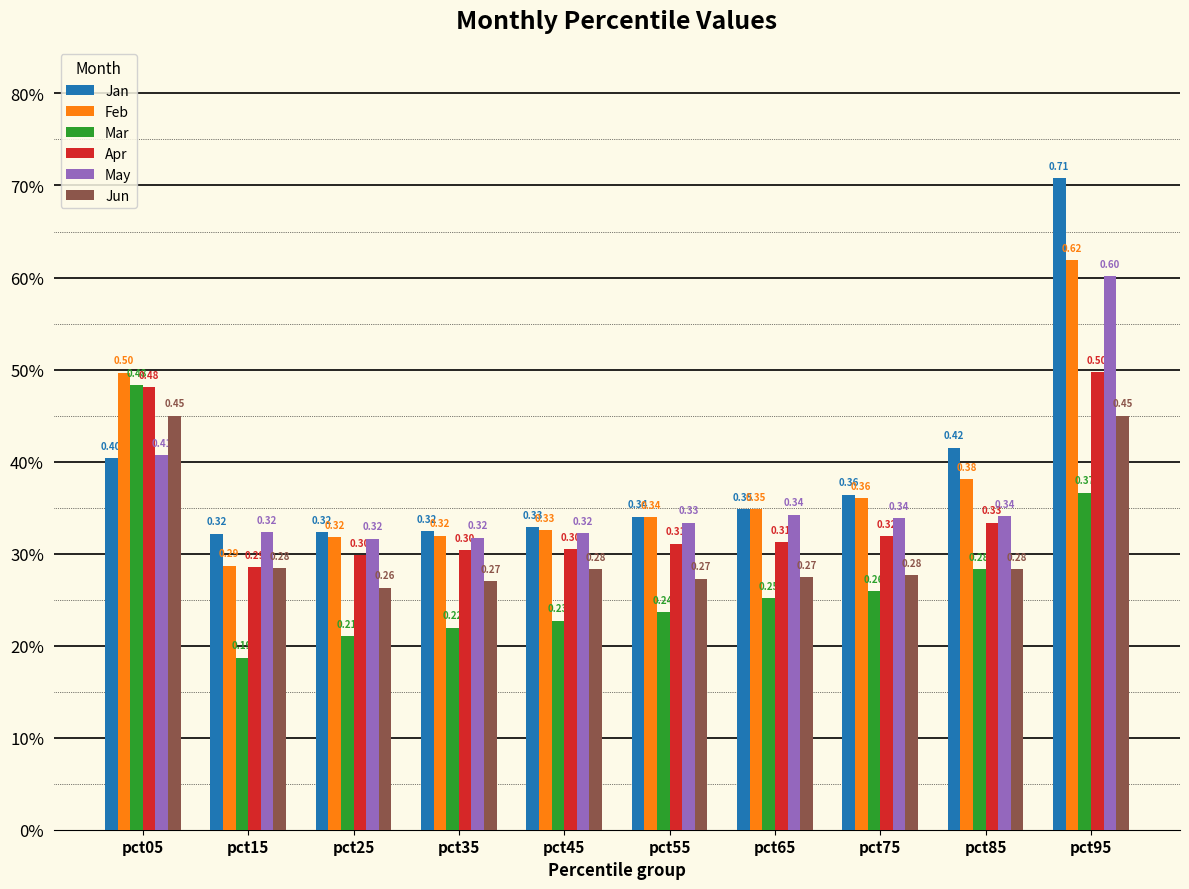

The value of Jan at pct55 is 0.2. True or false?

False